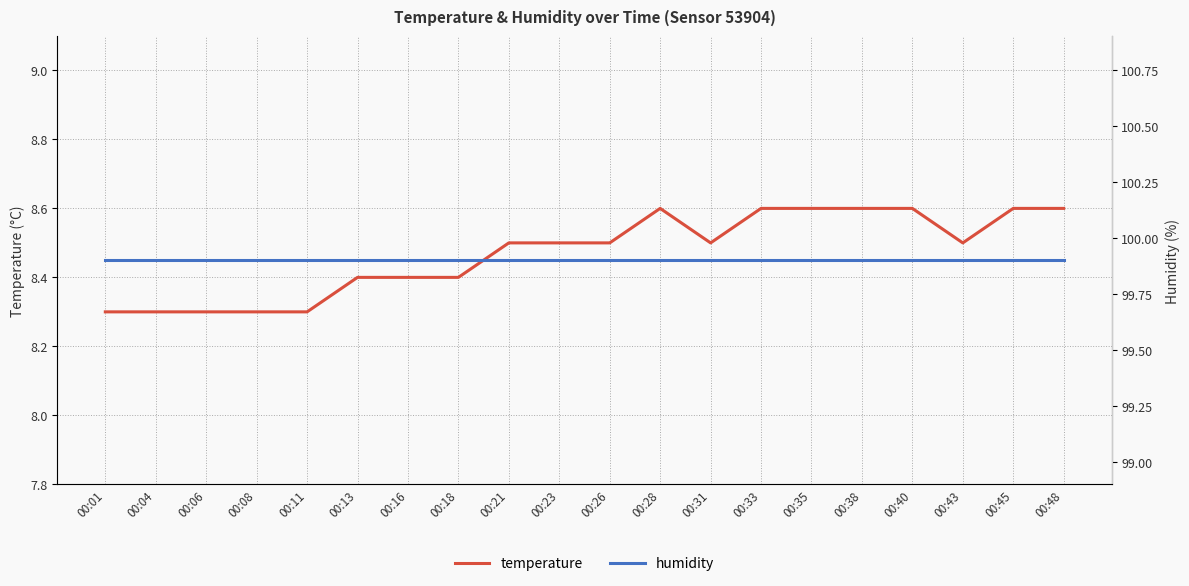

What is the difference between the maximum and minimum values in the temperature series?

0.3